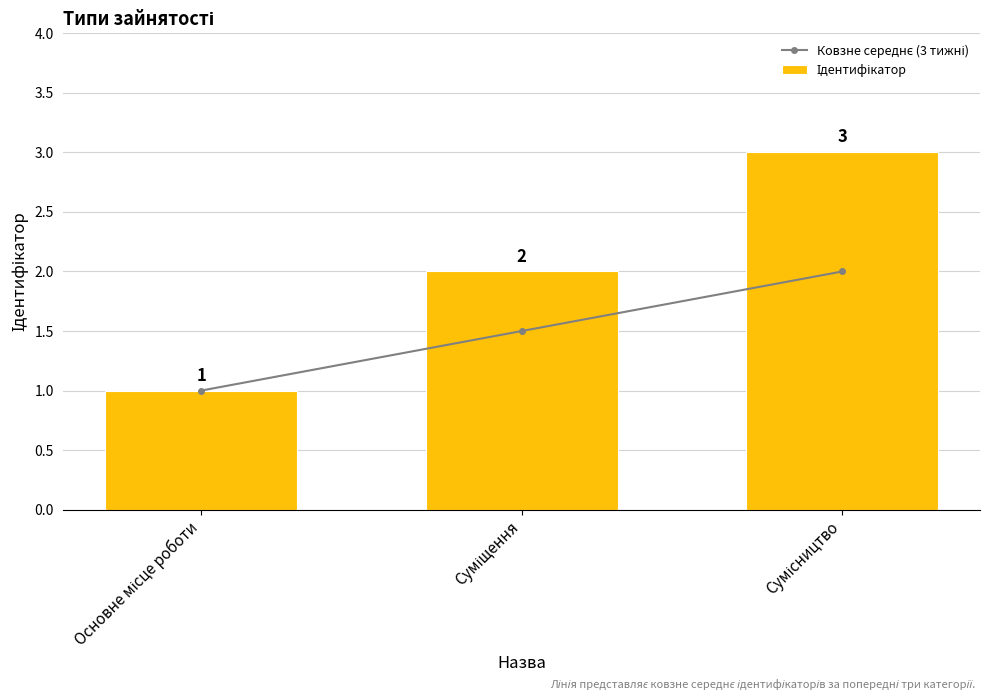

Which category has the highest value in the Ковзне середнє (3 тижні) series?

Сумісництво